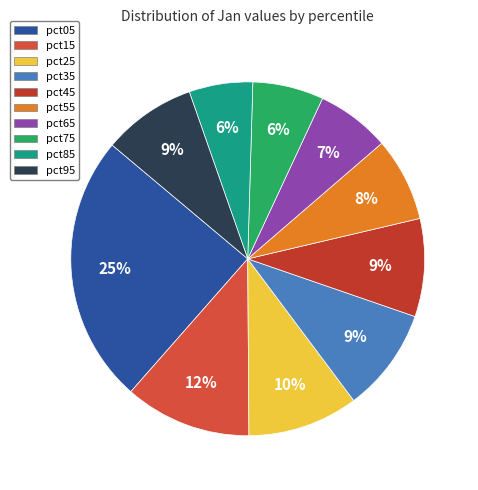

Is there a majority slice in this chart?

No